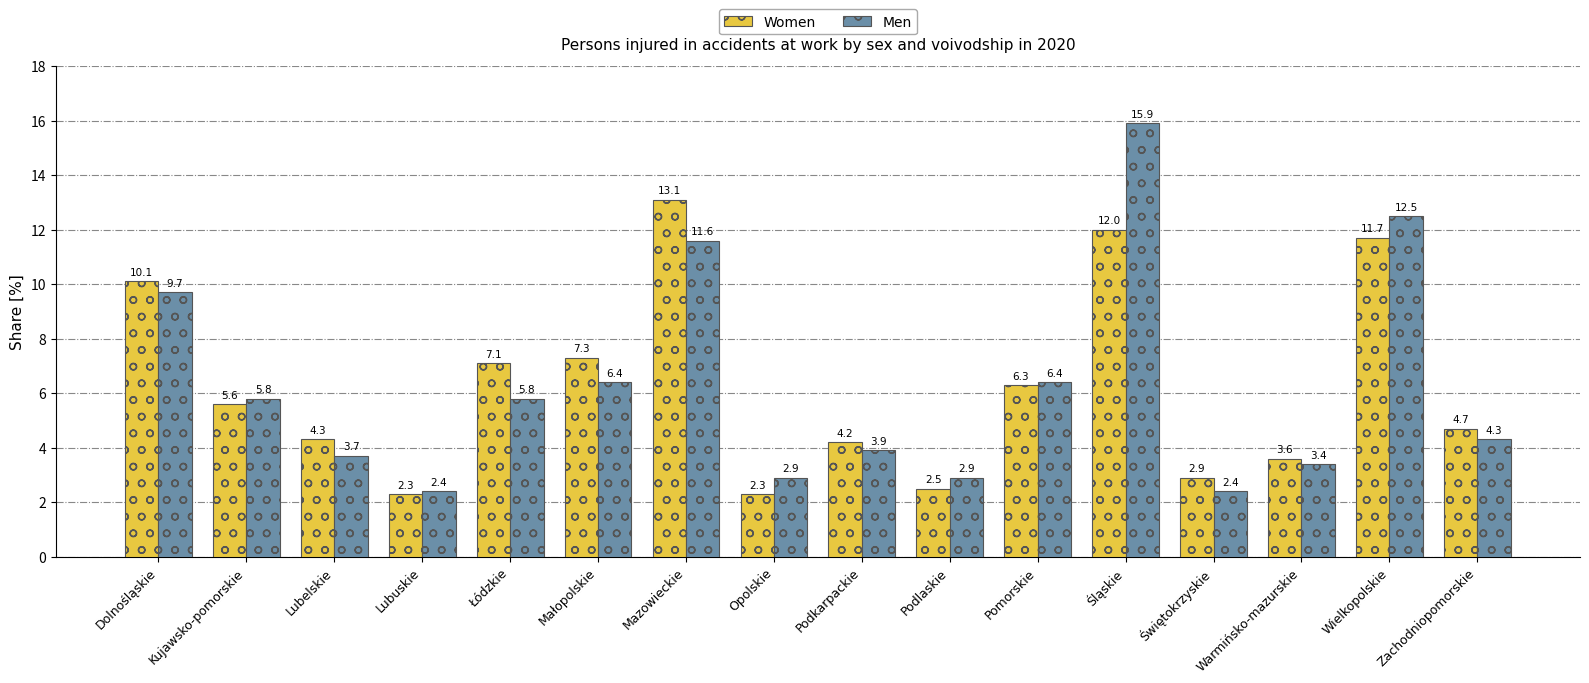

What is the label of the 3rd bar from the right?

Warmińsko-mazurskie